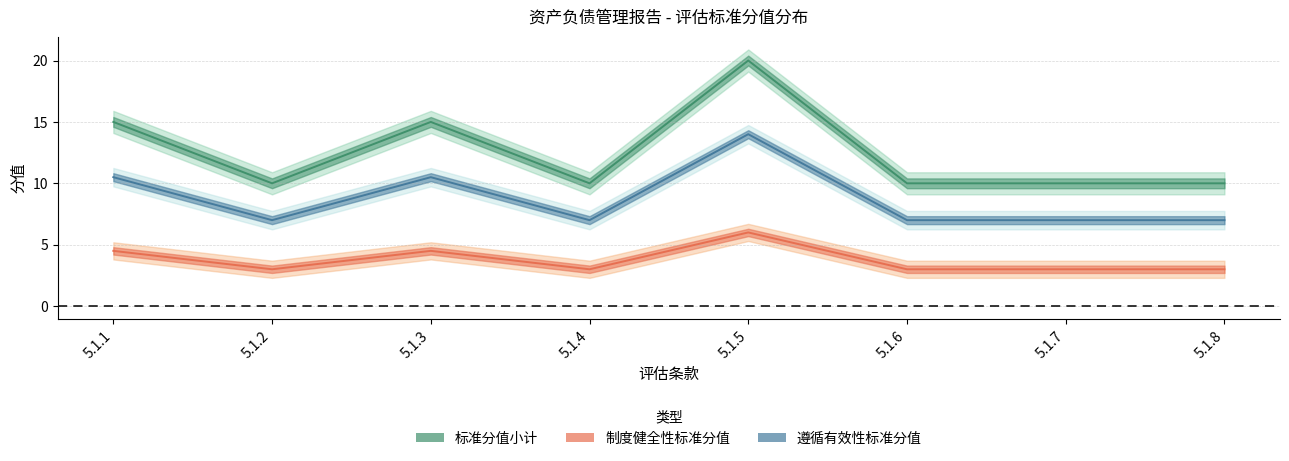

Which has a higher value, 5.1.1 or 5.1.3?

5.1.1